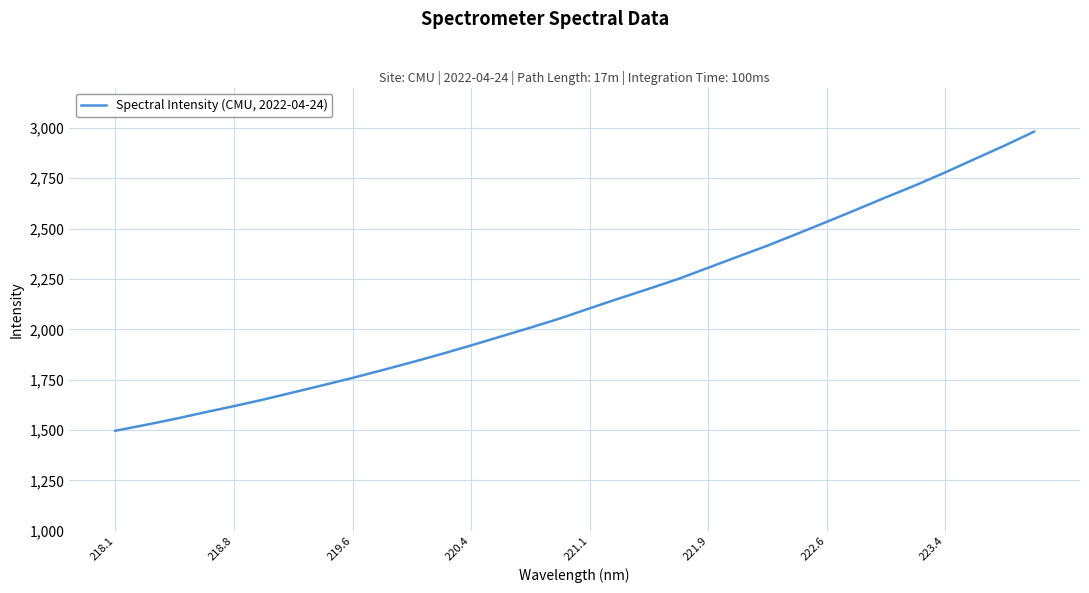

What is the maximum value shown in the chart?

2981.0